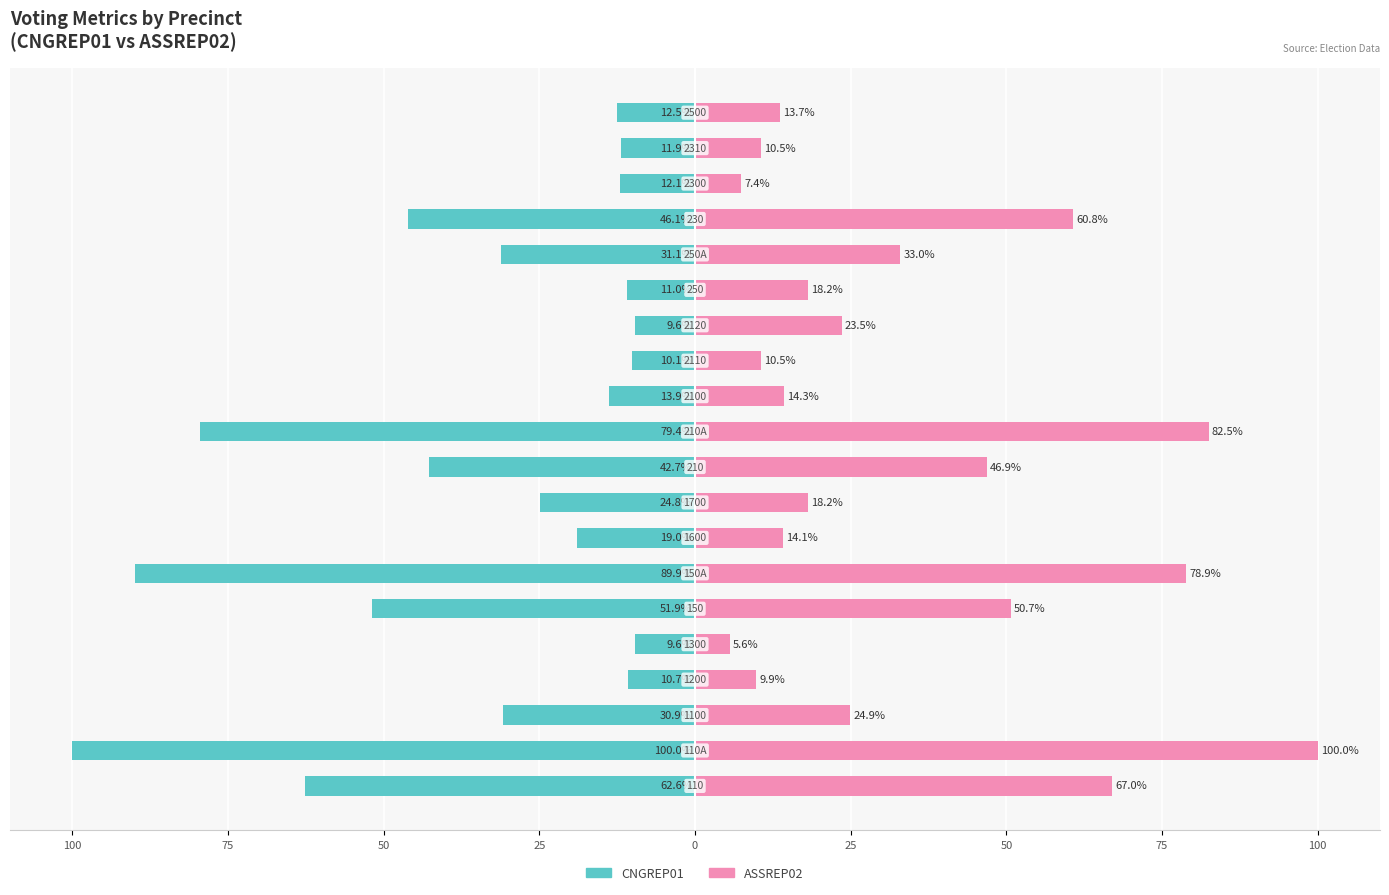

True or false: ASSREP02 (Unemployed style) has a value of 25.1 at 75.

False